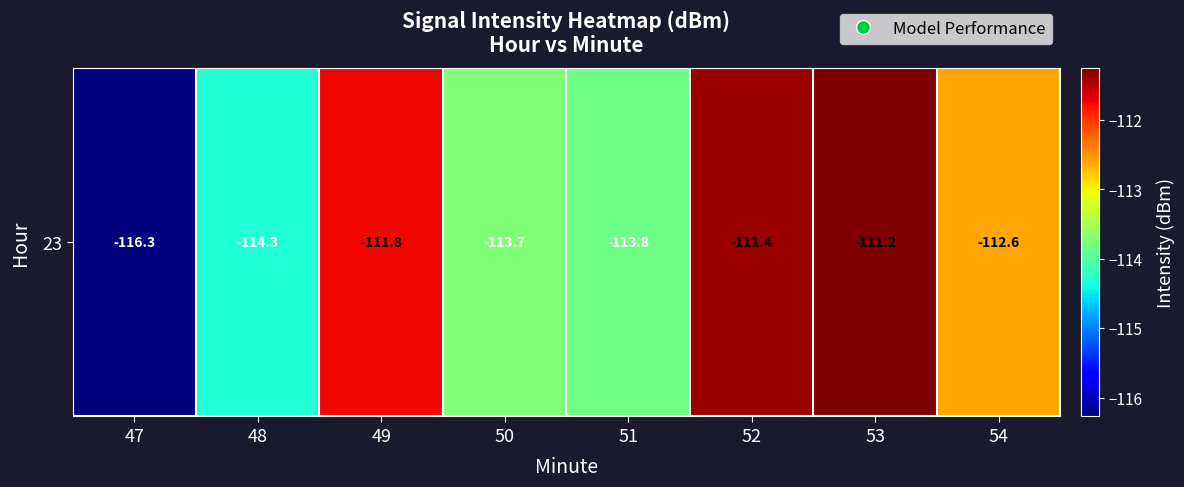

What is the difference between the second highest and second lowest values?

2.9